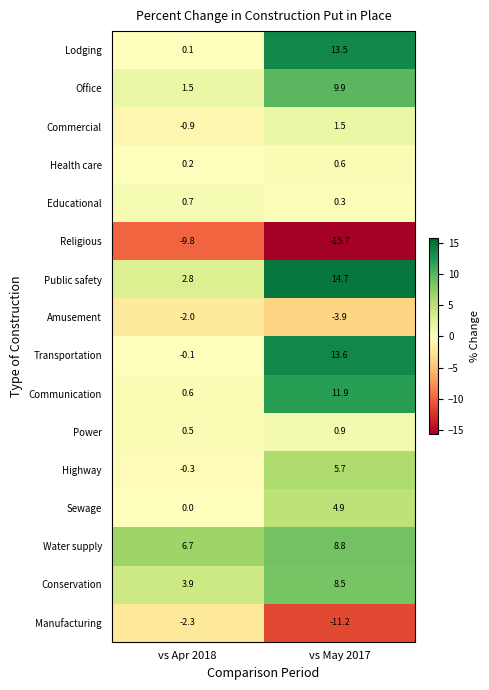

What is the approximate value of Manufacturing at vs May 2017?

-11.2